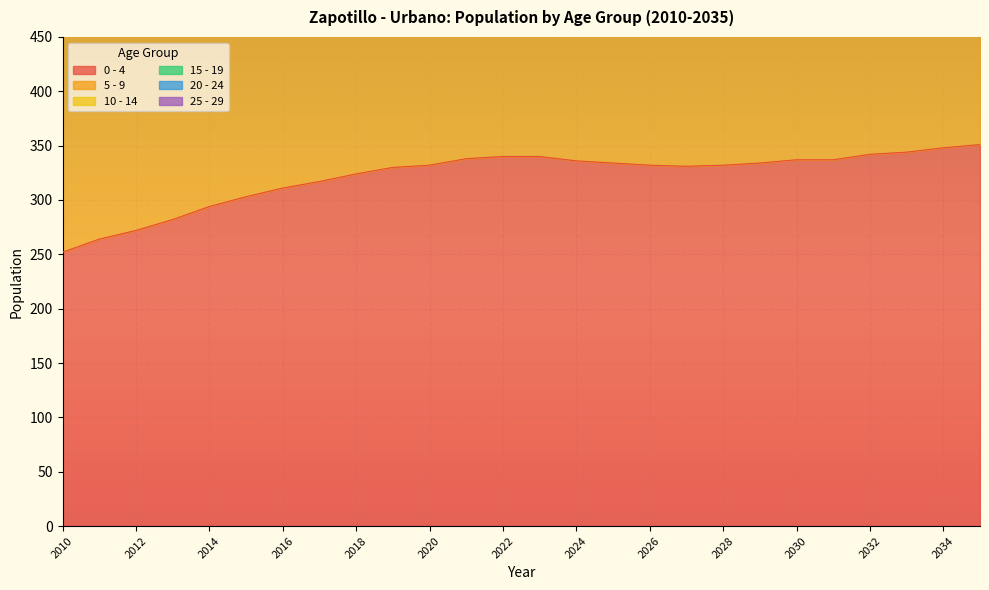

The 0 - 4 series shows 264 at 2011. True or false?

True